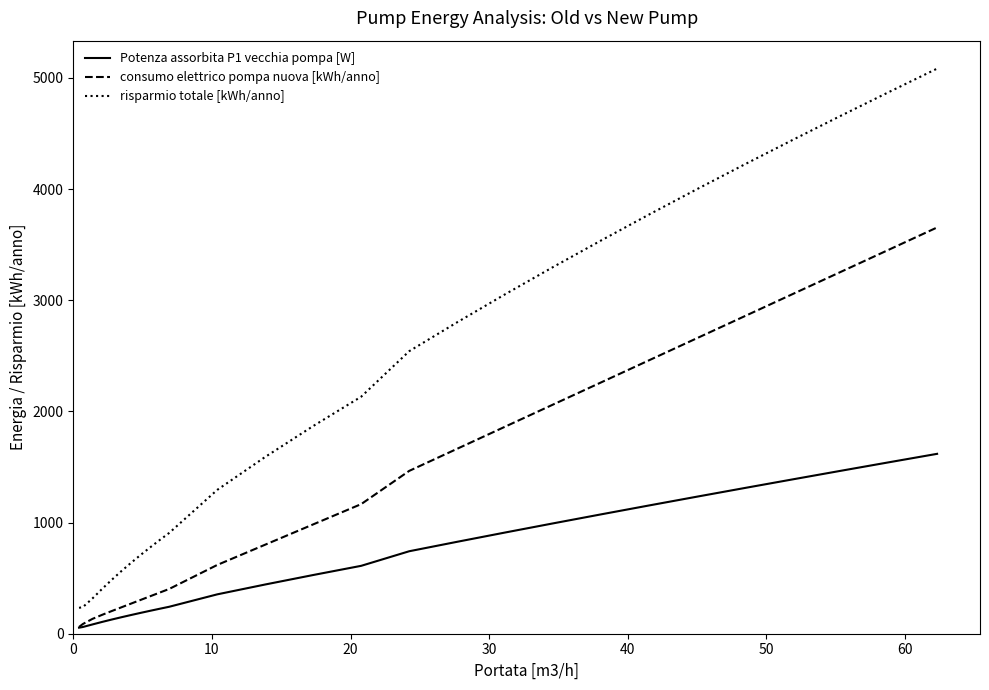

Rank the series by their maximum value, from highest to lowest.

risparmio totale [kWh/anno], consumo elettrico pompa nuova [kWh/anno], Potenza assorbita P1 vecchia pompa [W]